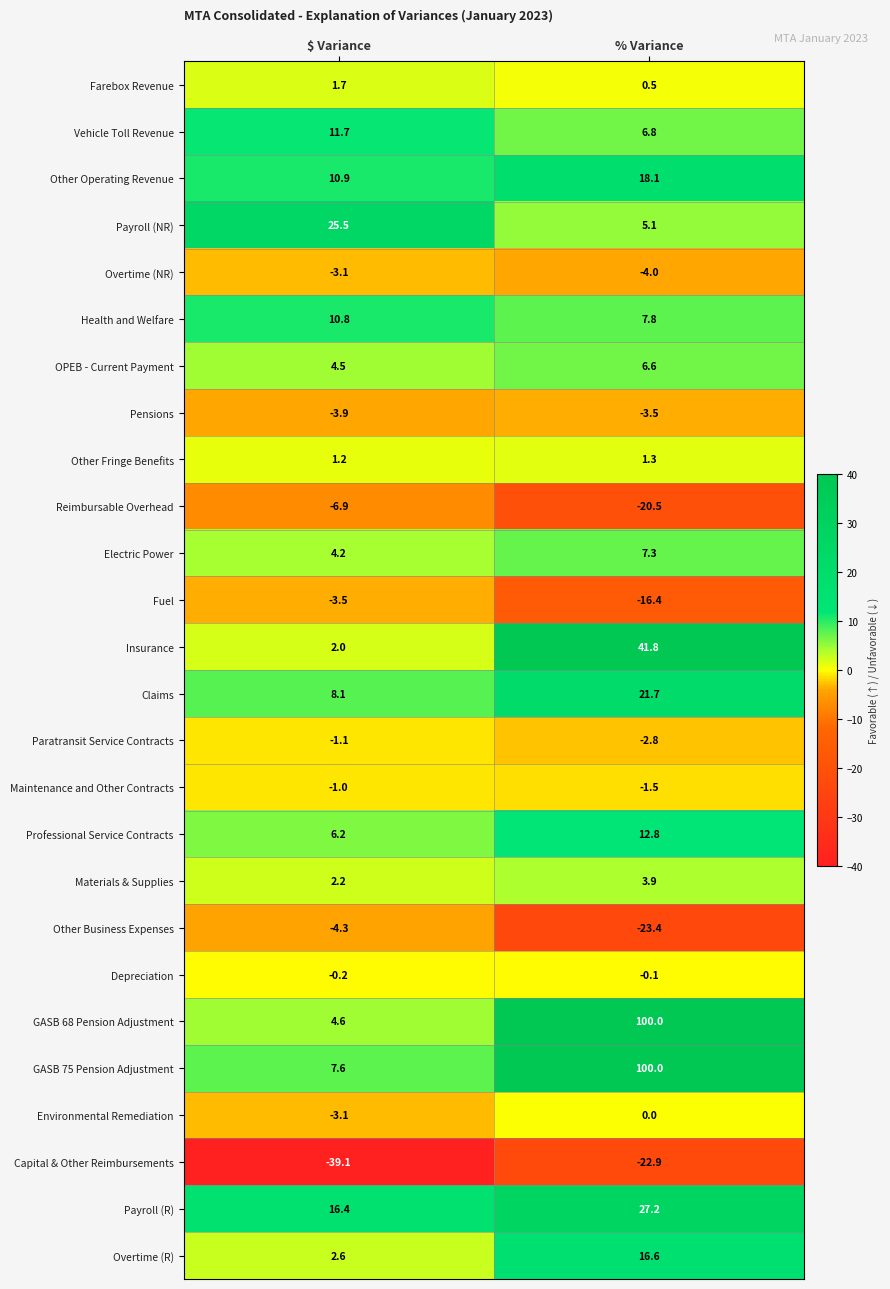

True or false: OPEB - Current Payment has a value of 4.5 at $ Variance.

True